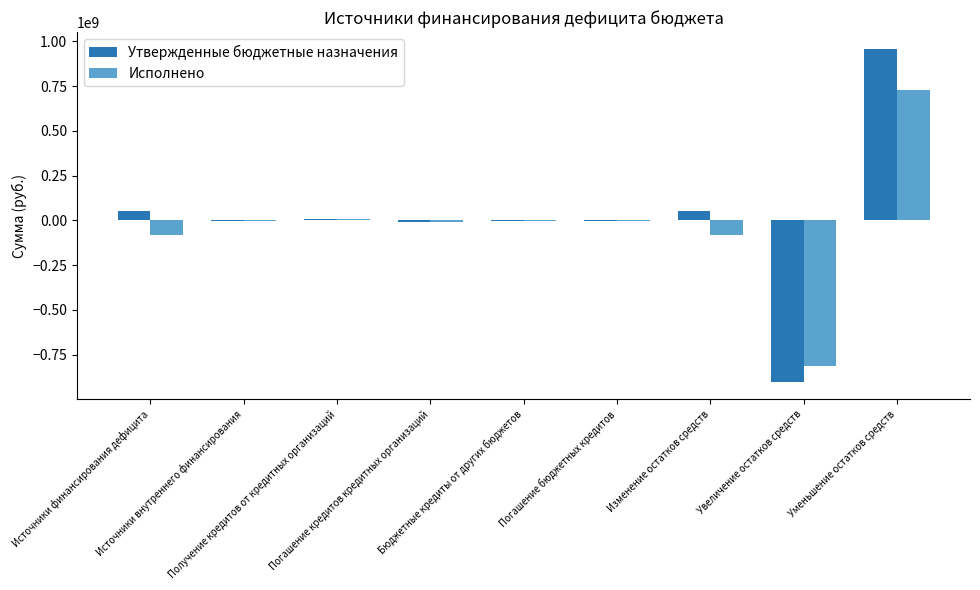

What is the label of the 2nd bar from the right?

Увеличение остатков средств